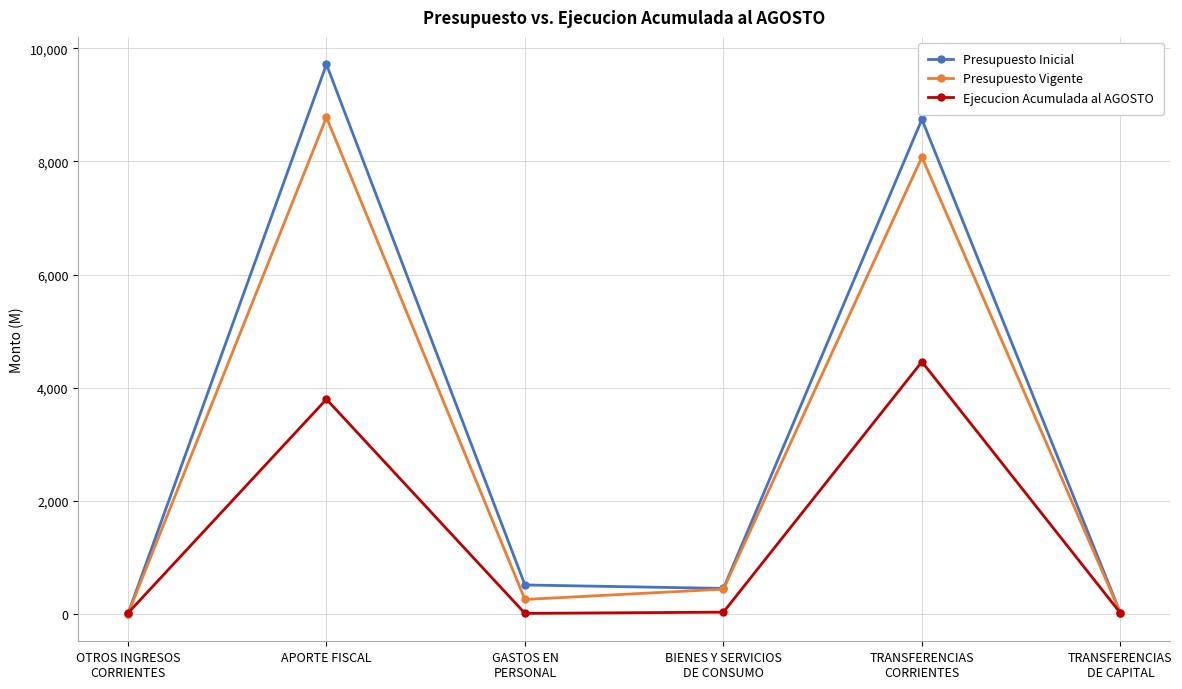

At which category does Presupuesto Inicial reach its first local peak?

APORTE FISCAL